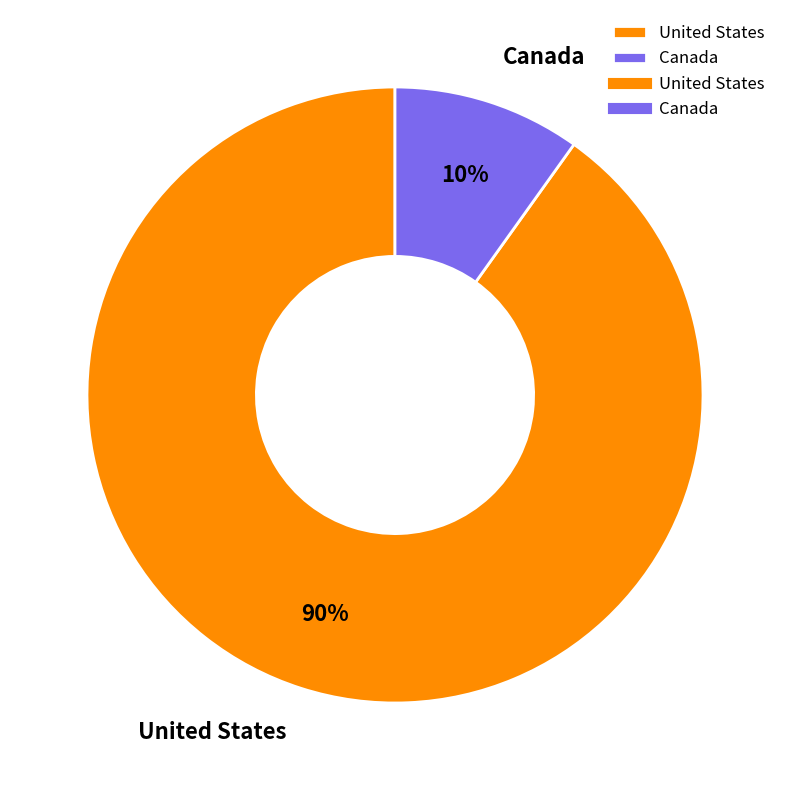

To the nearest percent, what is the average slice percentage?

50%